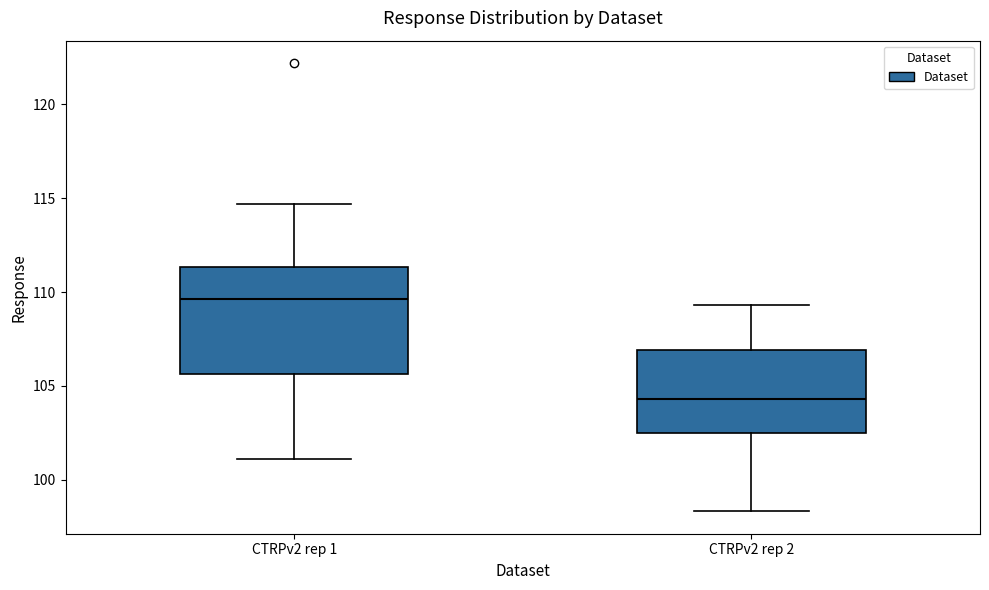

Reading left to right, transcribe this box plot: for each box, give where its median line is, the range the box spans, and where its two whiskers end, as read against the y-axis. The values are not printed on the chart, so give them approximately, as read against the axis.

CTRPv2 rep 1: median 109.5, box 105.5 to 111.5, whiskers 101.0 to 114.5
CTRPv2 rep 2: median 104.5, box 102.5 to 107.0, whiskers 98.5 to 109.5